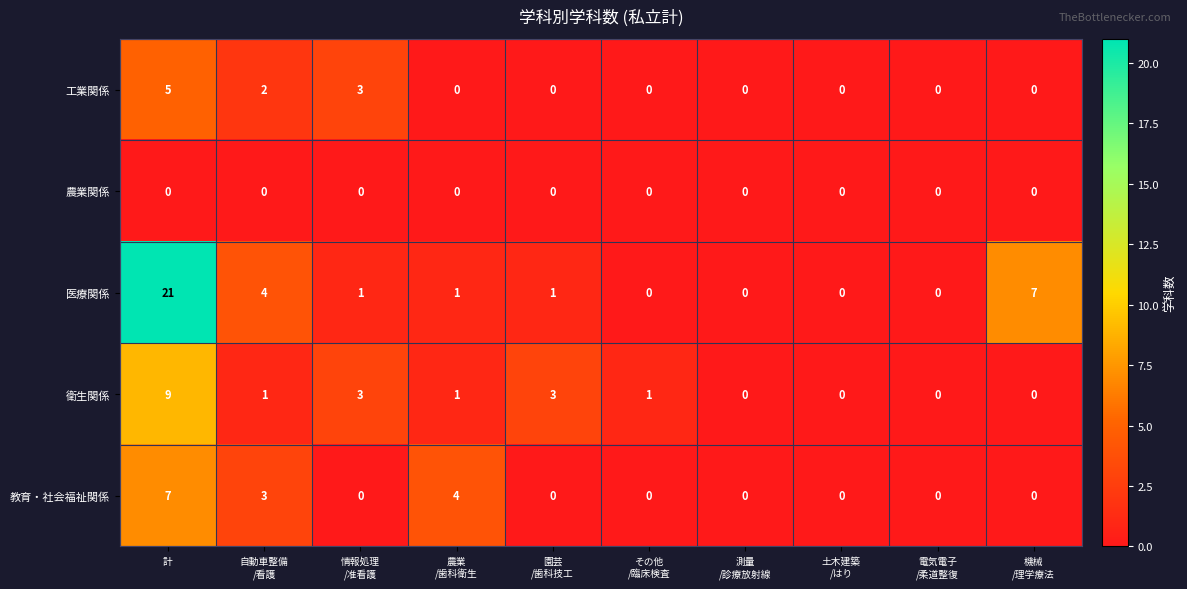

Count the number of categories in the chart.

10